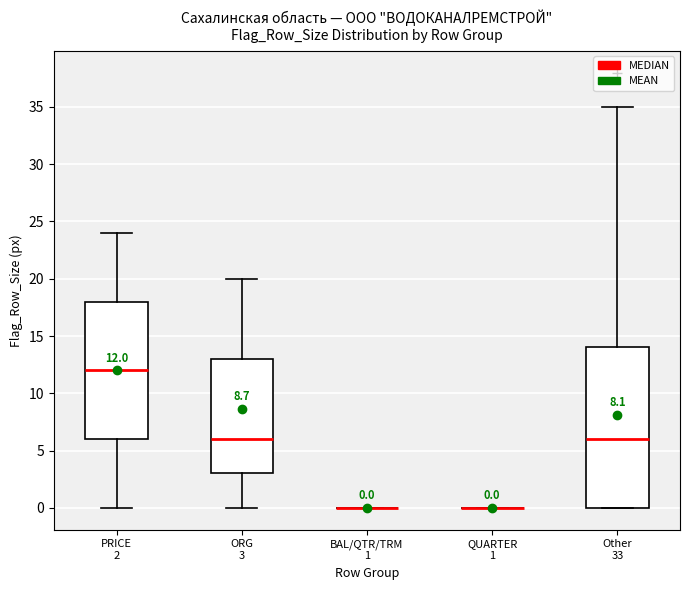

Comparing the boxes themselves (not the whiskers), which one is the tallest?

Other 33